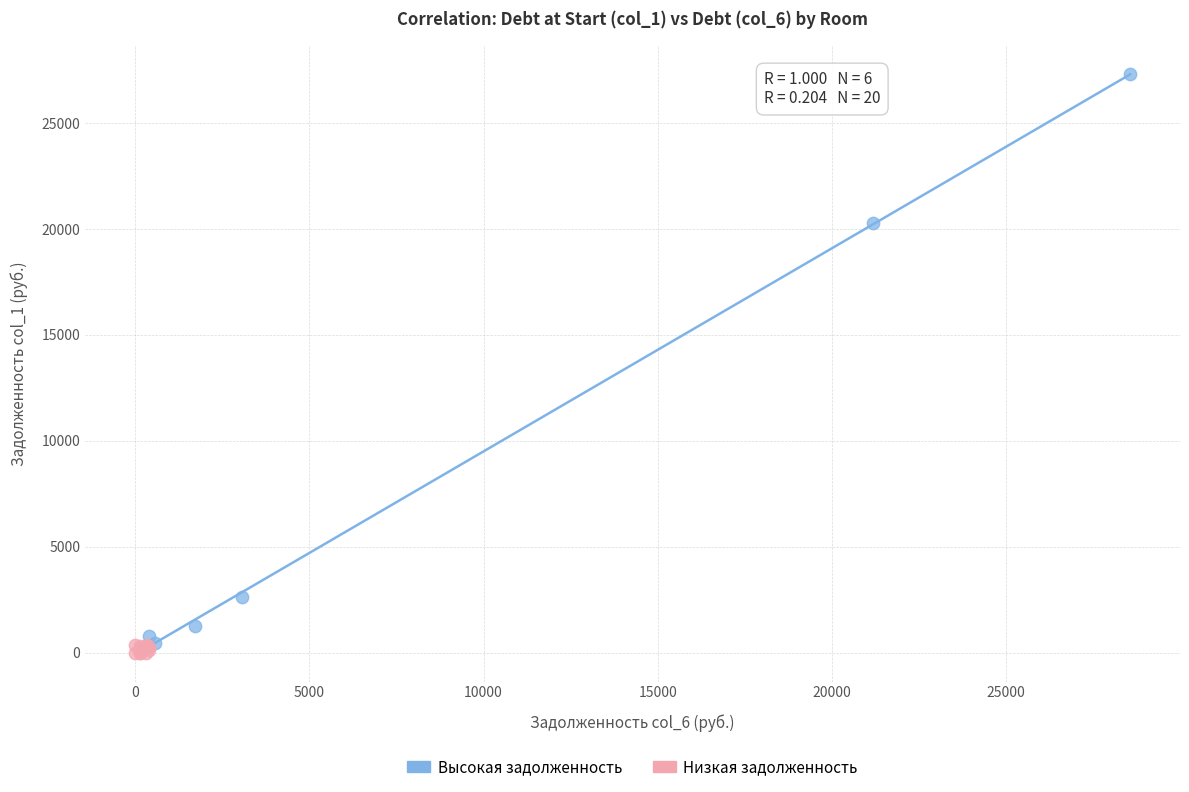

Which series reaches the maximum Y coordinate?

Высокая задолженность